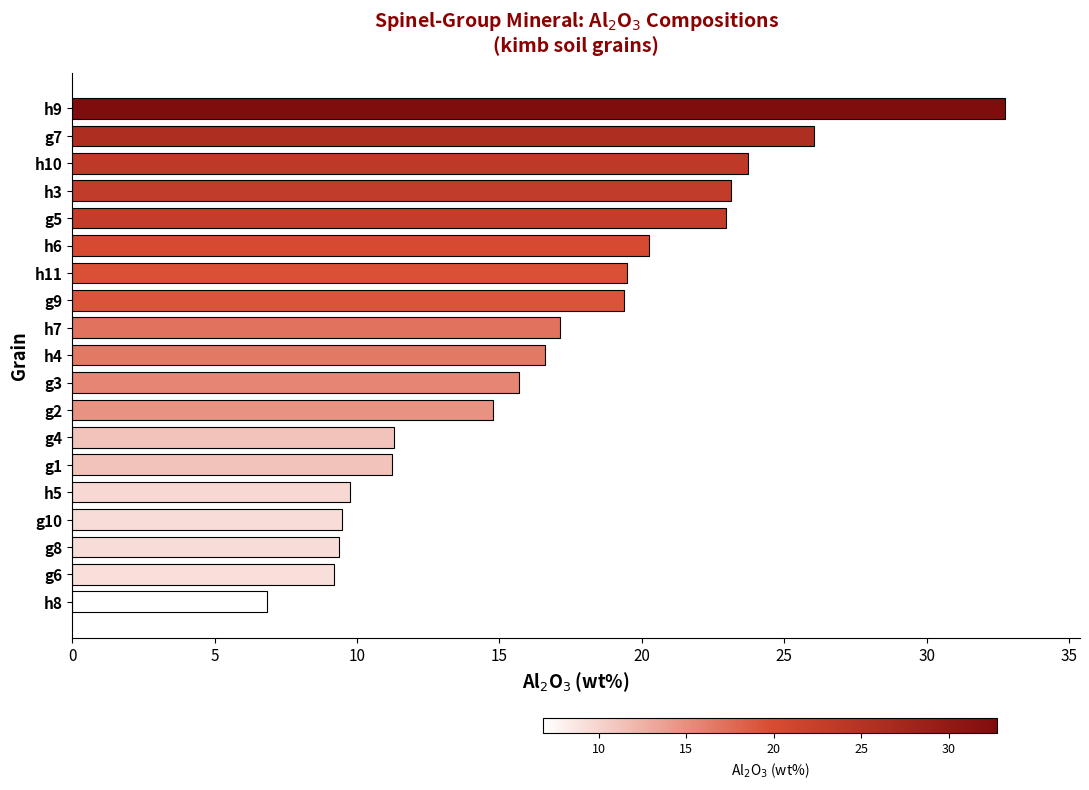

What is the difference between the second highest and minimum values?

19.2